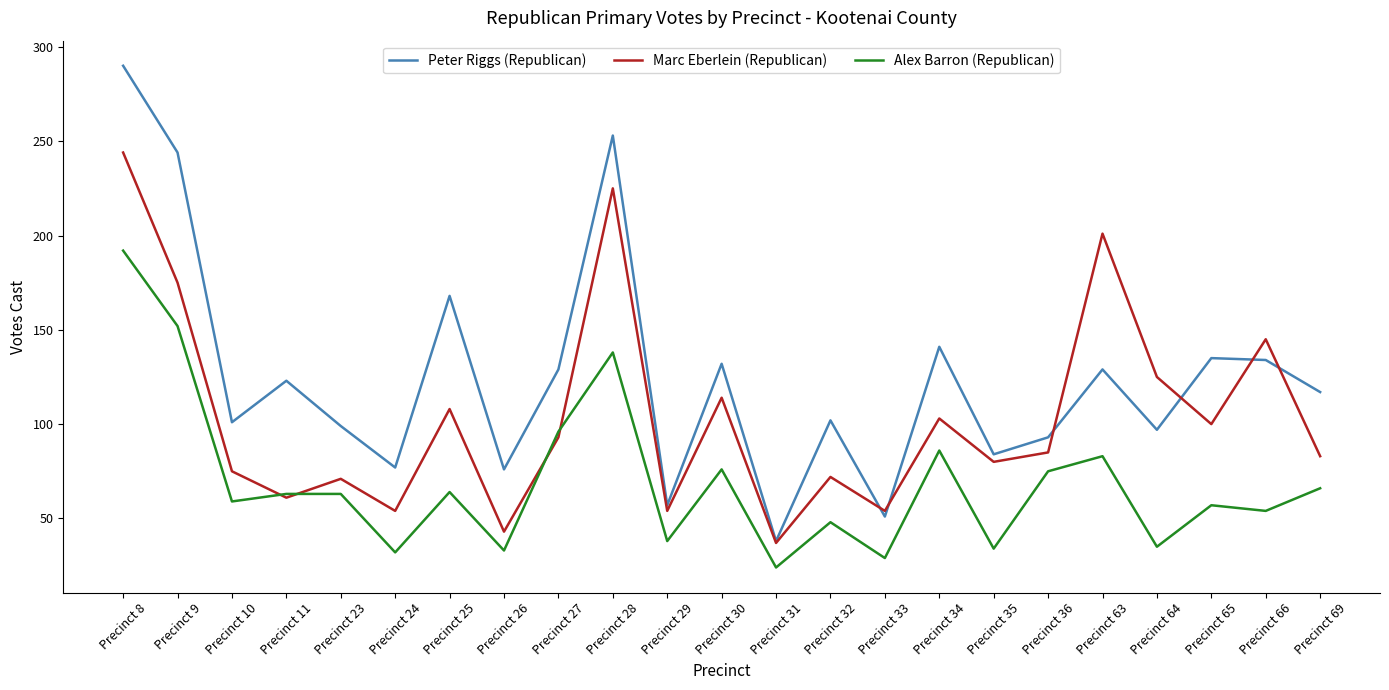

True or false: Alex Barron (Republican) and Peter Riggs (Republican) cross at least once.

False